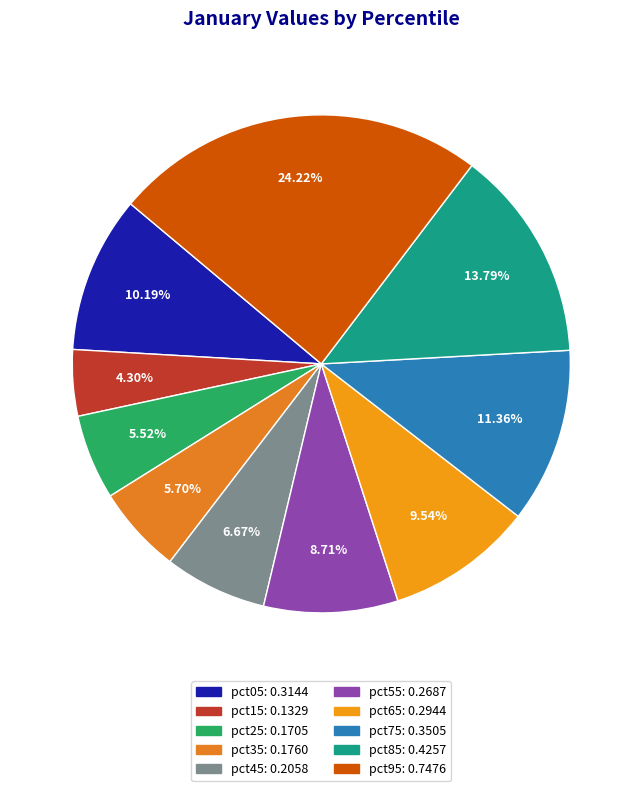

Between pct75 and pct25, which is larger?

pct75